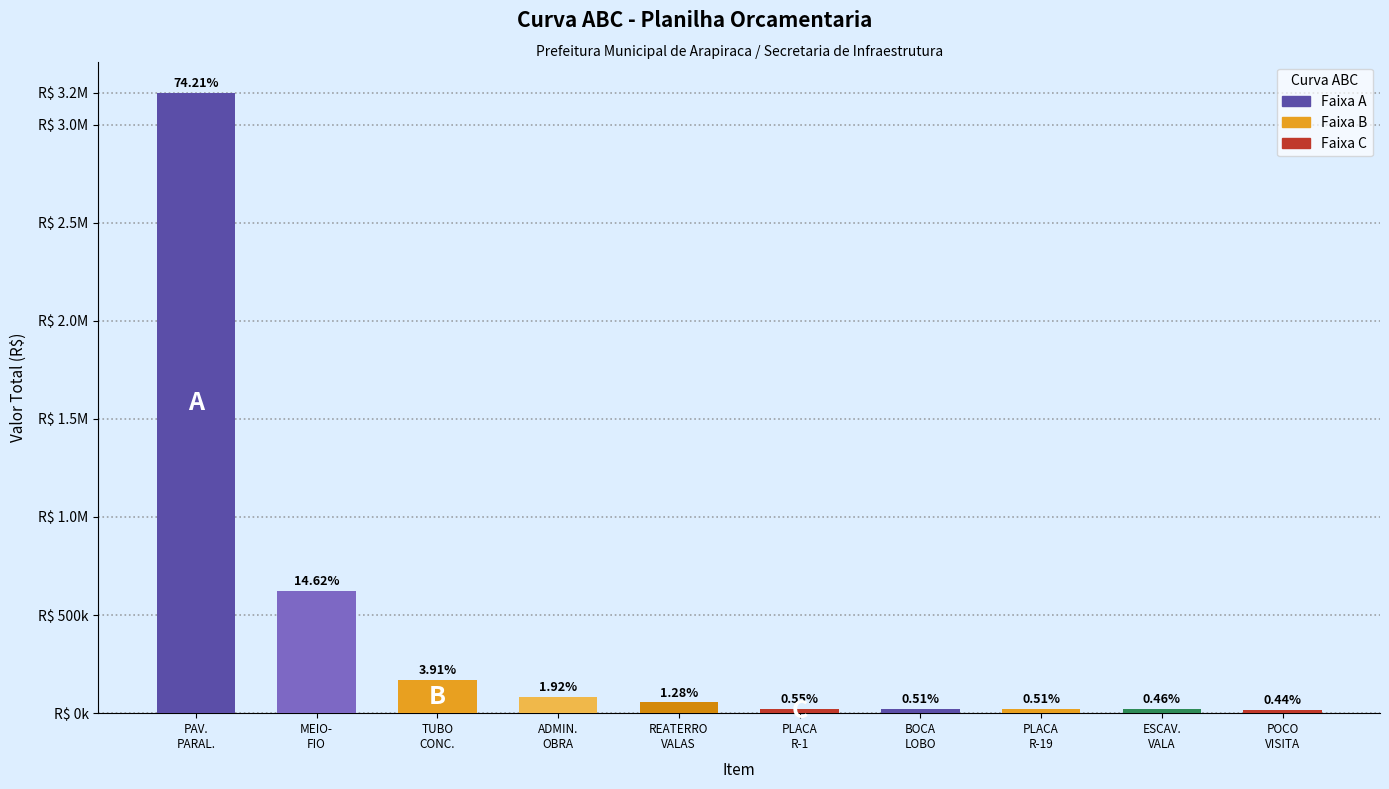

Reading left to right, what are all the values shown in this chart?

3162930.0	623274.0	166842.2	81897.7	54539.8	23615.2	21795.8	21544.4	19567.8	18541.9